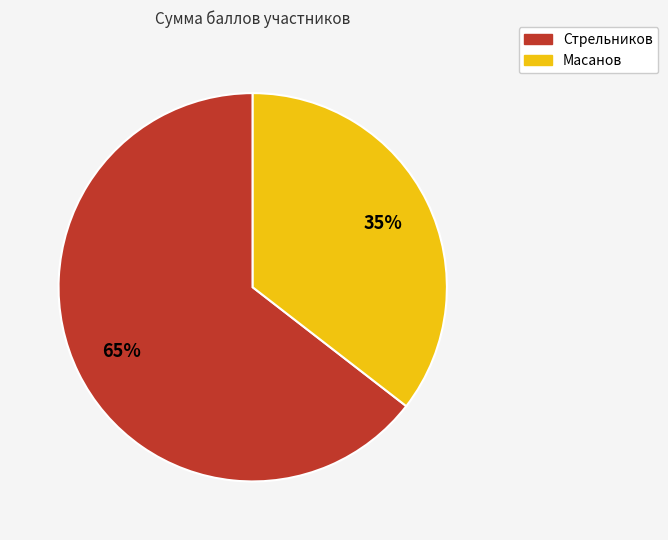

Do Масанов and Стрельников together represent more than half of the pie?

Yes